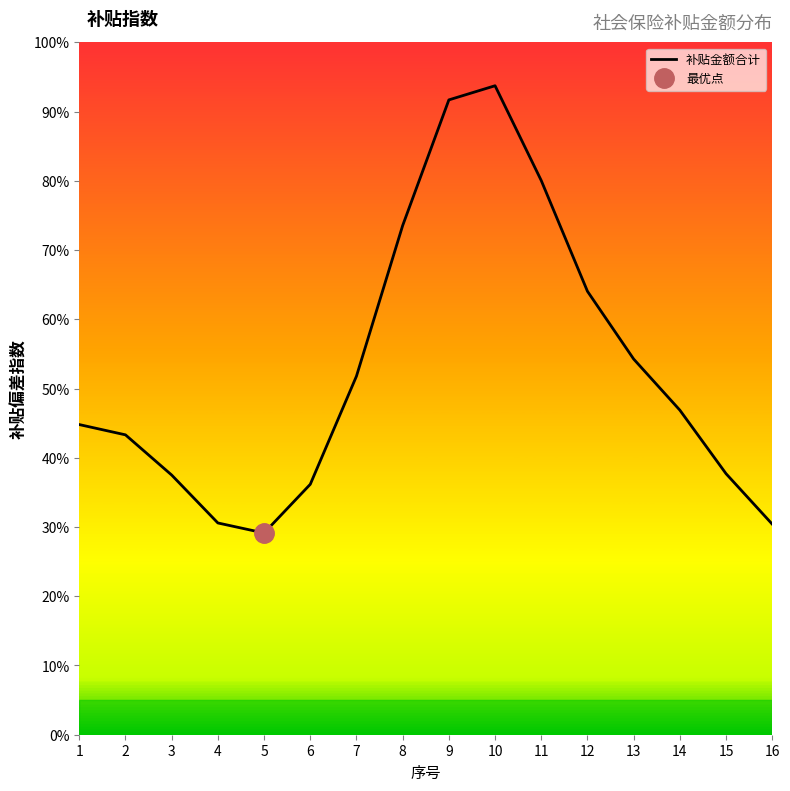

The value at 16 is 53.6. True or false?

False